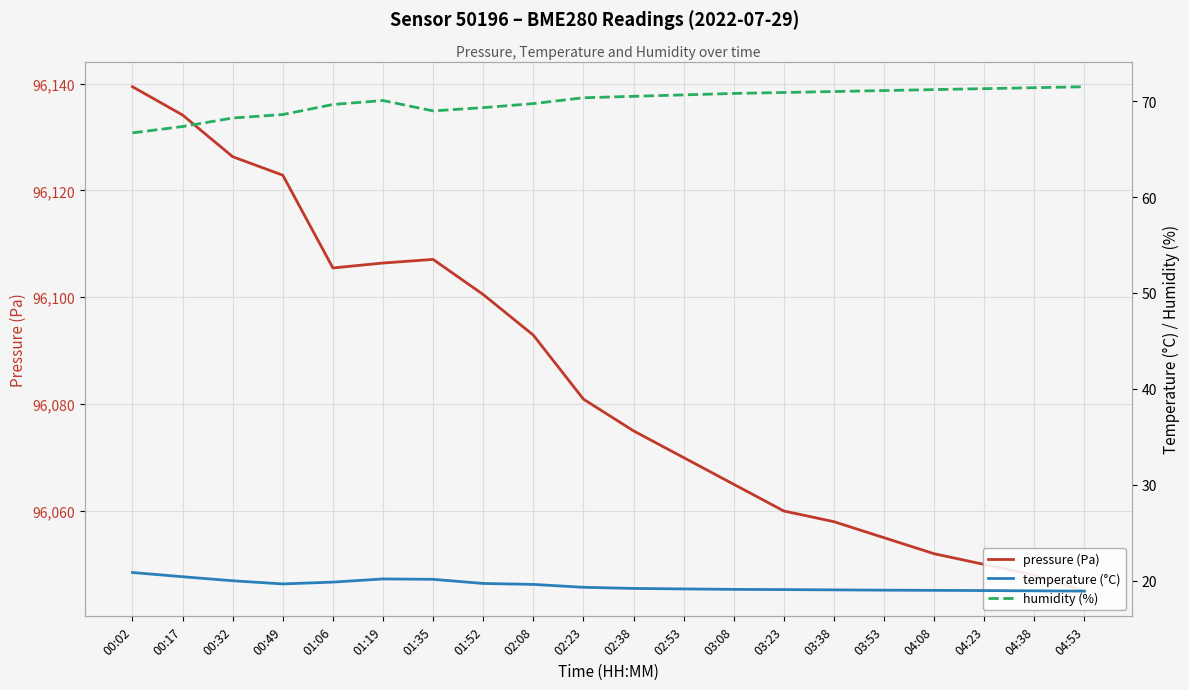

Which series has the largest total across all categories?

pressure (Pa)